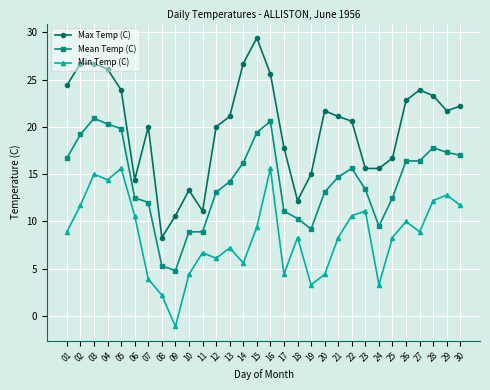

List the series in order of their peak value, lowest first.

Min Temp (C), Mean Temp (C), Max Temp (C)